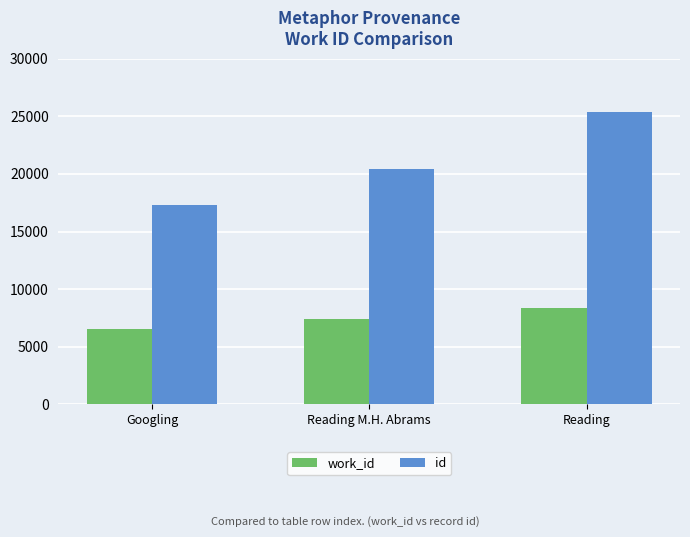

What is the greatest value displayed?

25329